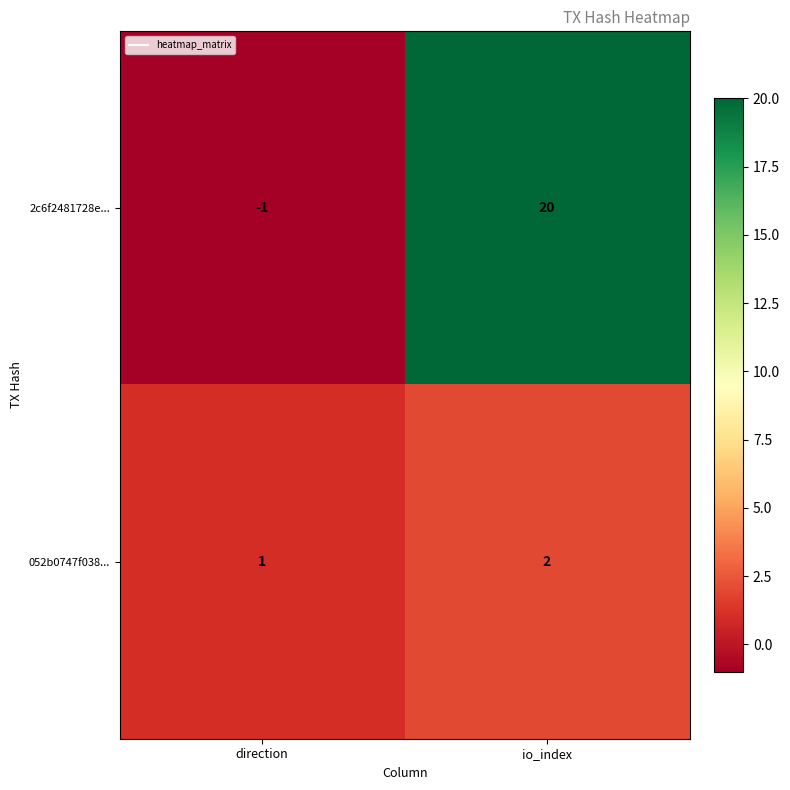

Where is 2c6f2481728e... nearest to the value 9?

direction